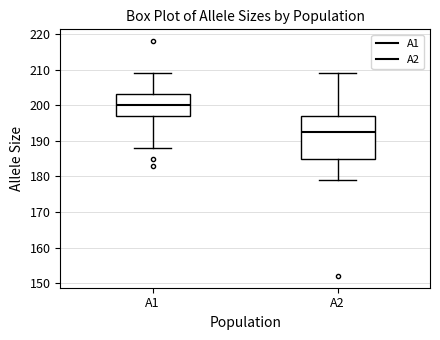

Comparing the boxes themselves (not the whiskers), which one is the tallest?

A2